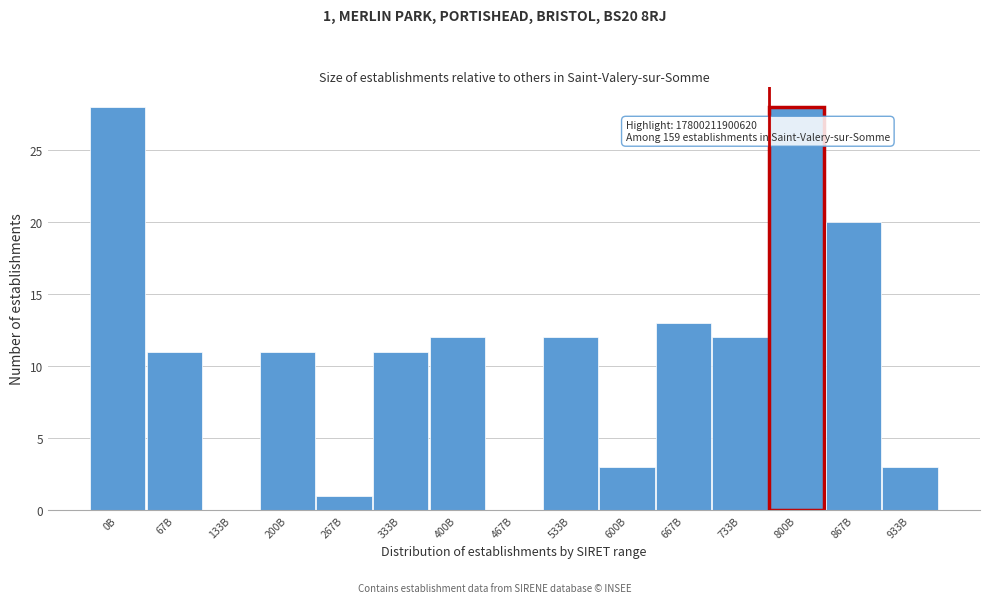

Reading left to right, extract all data points from this chart.

0B=28	67B=11	133B=0	200B=11	267B=1	333B=11	400B=12	467B=0	533B=12	600B=3	667B=13	733B=12	800B=28	867B=20	933B=3